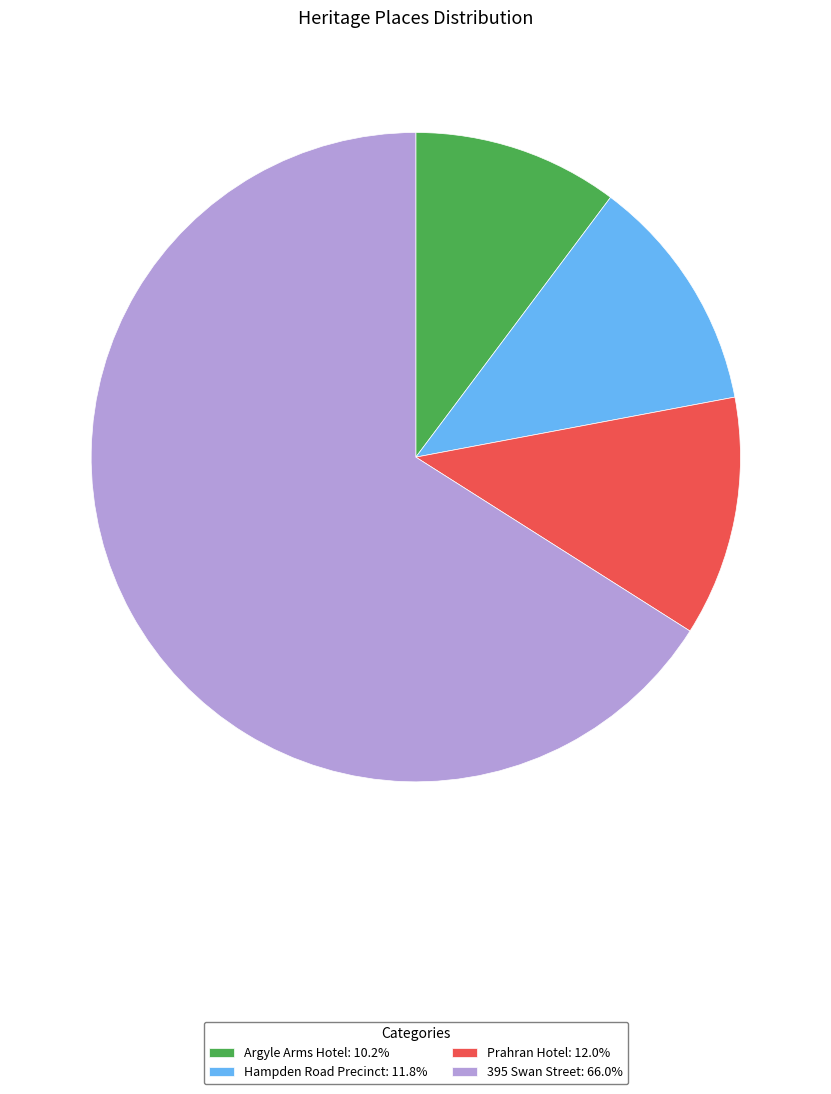

The Hampden Road Precinct slice represents 3% of the pie. True or false?

False